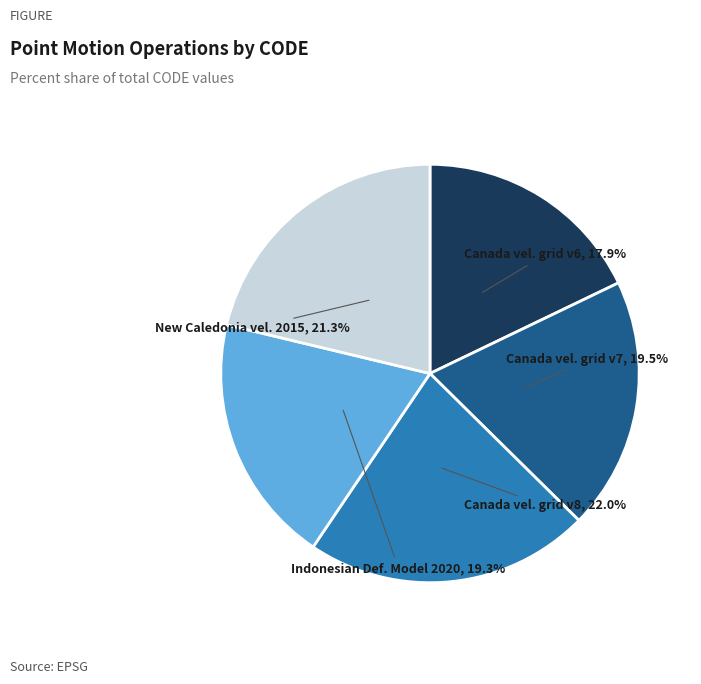

Is there any slice that represents more than half of the pie?

No